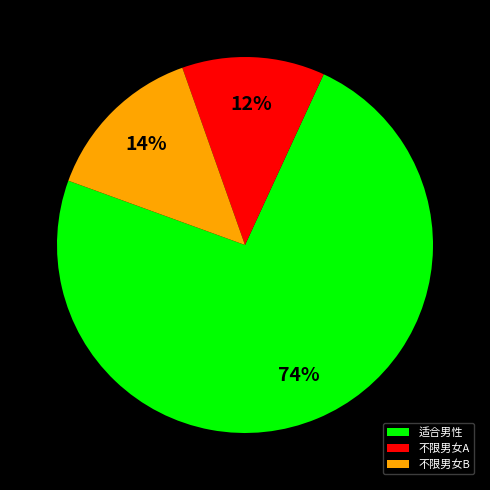

How many slices are in this pie chart?

3